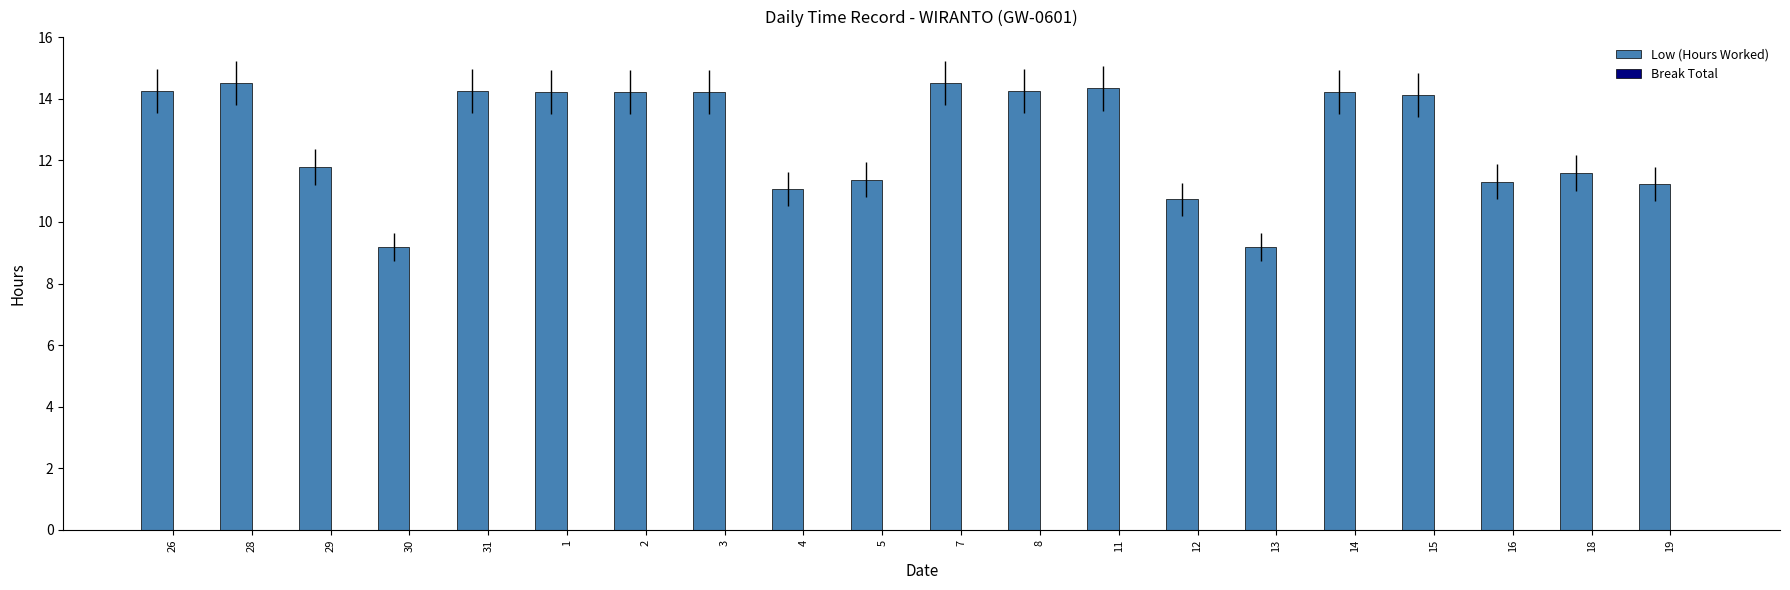

What is the value of the 5th bar from the left?

14.3